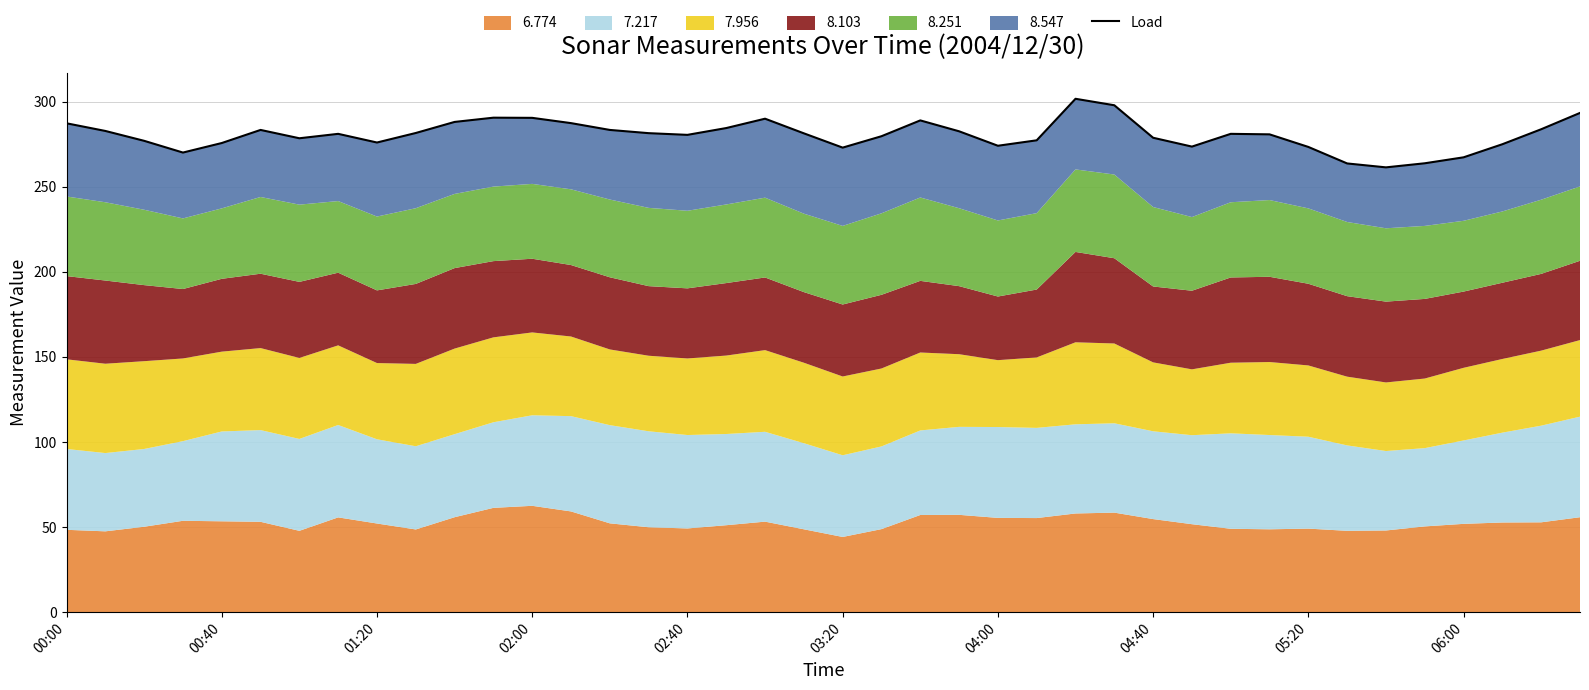

Count the number of categories in the chart.

40